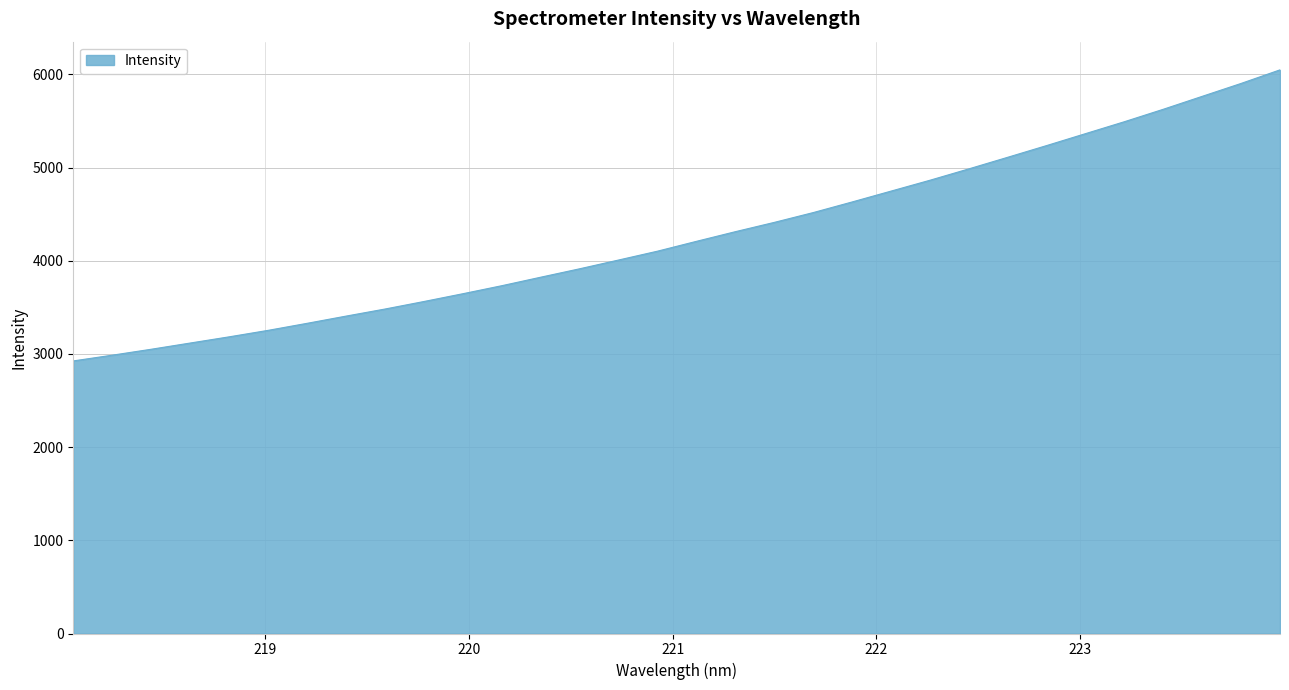

What is the minimum value shown in the chart?

2925.6